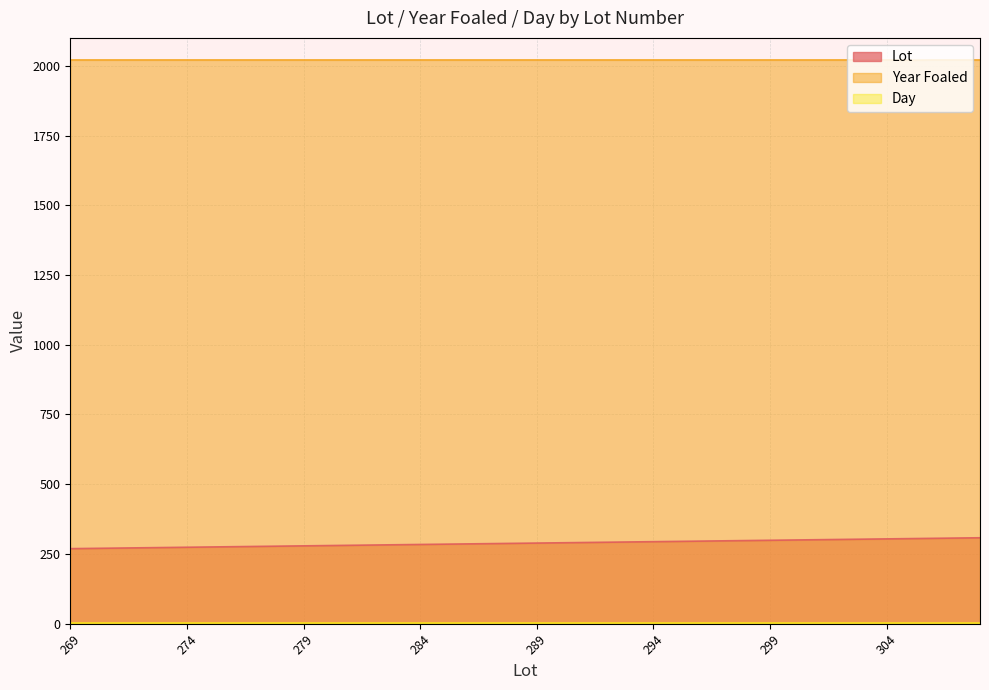

What is the value of the Year Foaled point at the 20th from the left?

2021